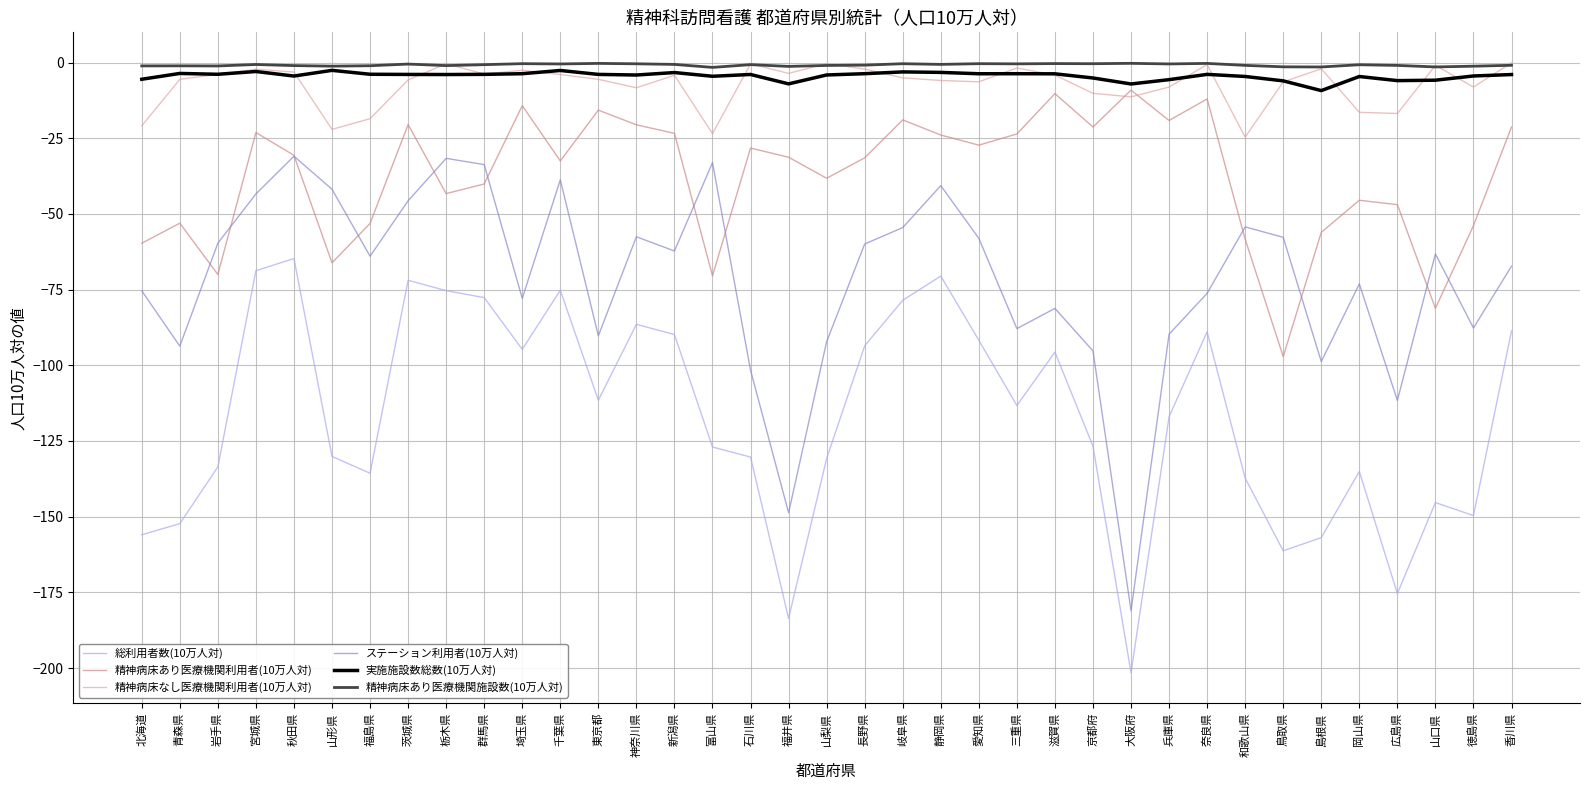

Reading left to right, extract all data points from this chart.

総利用者数(10万人対): -156.0	-152.3	-133.5	-68.7	-64.7	-130.1	-135.7	-71.9	-75.3	-77.6	-94.7	-75.2	-111.5	-86.5	-89.8	-127.0	-130.3	-183.6	-130.8	-93.6	-78.5	-70.5	-91.7	-113.3	-95.6	-126.7	-201.5	-117.0	-88.9	-137.3	-161.3	-156.9	-135.1	-175.4	-145.3	-149.6	-88.7
精神病床あり医療機関利用者(10万人対): -59.7	-53.1	-70.0	-23.1	-30.6	-66.2	-53.1	-20.5	-43.3	-40.1	-14.2	-32.5	-15.7	-20.6	-23.4	-70.5	-28.3	-31.3	-38.2	-31.5	-18.9	-23.9	-27.3	-23.6	-10.3	-21.3	-9.1	-19.1	-12.0	-58.4	-97.1	-56.1	-45.5	-46.9	-81.2	-53.9	-21.3
精神病床なし医療機関利用者(10万人対): -20.9	-5.6	-3.9	-2.2	-3.1	-22.1	-18.5	-5.8	-0.4	-3.8	-2.6	-4.0	-5.6	-8.3	-4.2	-23.5	-0.4	-3.6	-0.4	-2.2	-5.1	-5.9	-6.4	-1.8	-4.2	-10.2	-11.3	-8.1	-0.7	-24.6	-6.4	-2.1	-16.4	-16.8	-0.9	-8.1	-0.1
ステーション利用者(10万人対): -75.4	-93.7	-59.7	-43.4	-31.0	-41.9	-64.0	-45.7	-31.6	-33.7	-77.9	-38.7	-90.3	-57.5	-62.3	-33.0	-101.6	-148.7	-92.2	-59.9	-54.5	-40.7	-58.1	-87.9	-81.2	-95.3	-181.1	-89.7	-76.2	-54.3	-57.7	-98.8	-73.1	-111.6	-63.2	-87.7	-67.3
実施施設数総数(10万人対): -5.5	-3.6	-3.9	-3.0	-4.5	-2.6	-3.9	-3.9	-4.0	-3.9	-3.7	-2.6	-3.9	-4.1	-3.3	-4.5	-3.9	-7.1	-4.1	-3.7	-3.1	-3.3	-3.7	-3.7	-3.7	-5.1	-7.1	-5.7	-3.9	-4.6	-6.1	-9.3	-4.6	-6.0	-5.8	-4.4	-4.0
精神病床あり医療機関施設数(10万人対): -1.1	-1.1	-1.1	-0.7	-1.0	-1.2	-1.1	-0.5	-1.0	-0.7	-0.4	-0.5	-0.3	-0.4	-0.6	-1.6	-0.7	-1.3	-1.0	-0.9	-0.4	-0.6	-0.4	-0.4	-0.4	-0.4	-0.3	-0.5	-0.3	-0.9	-1.4	-1.5	-0.7	-1.0	-1.5	-1.2	-0.9